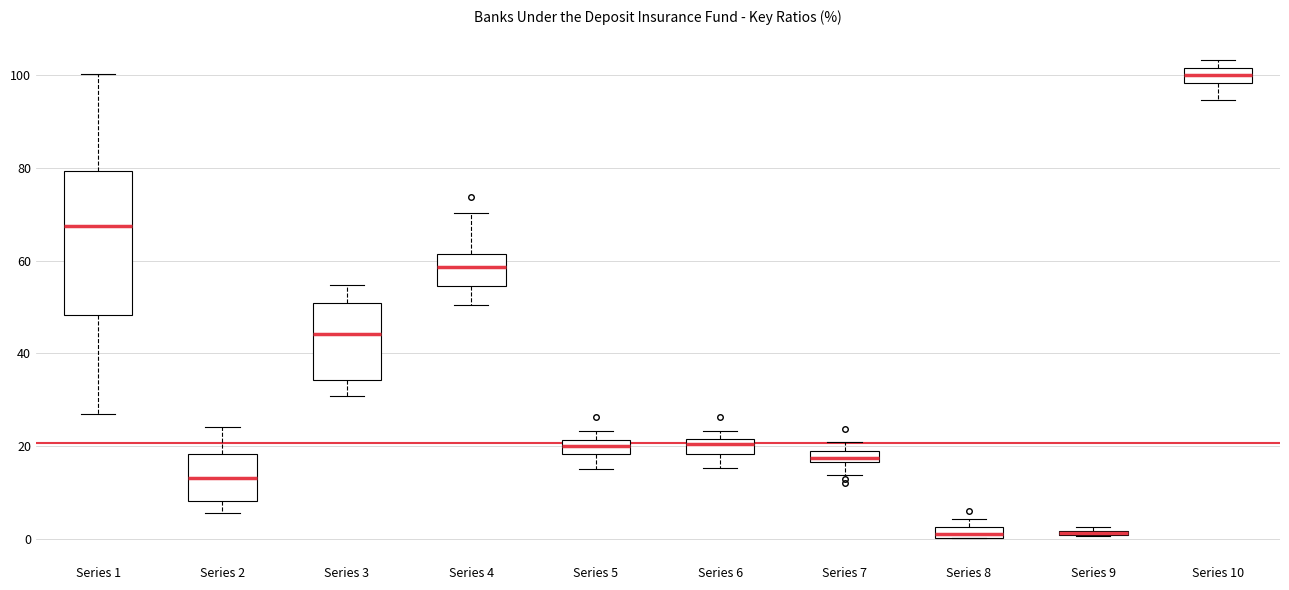

Which box is the tallest, from its lower edge to its upper edge?

Series 1